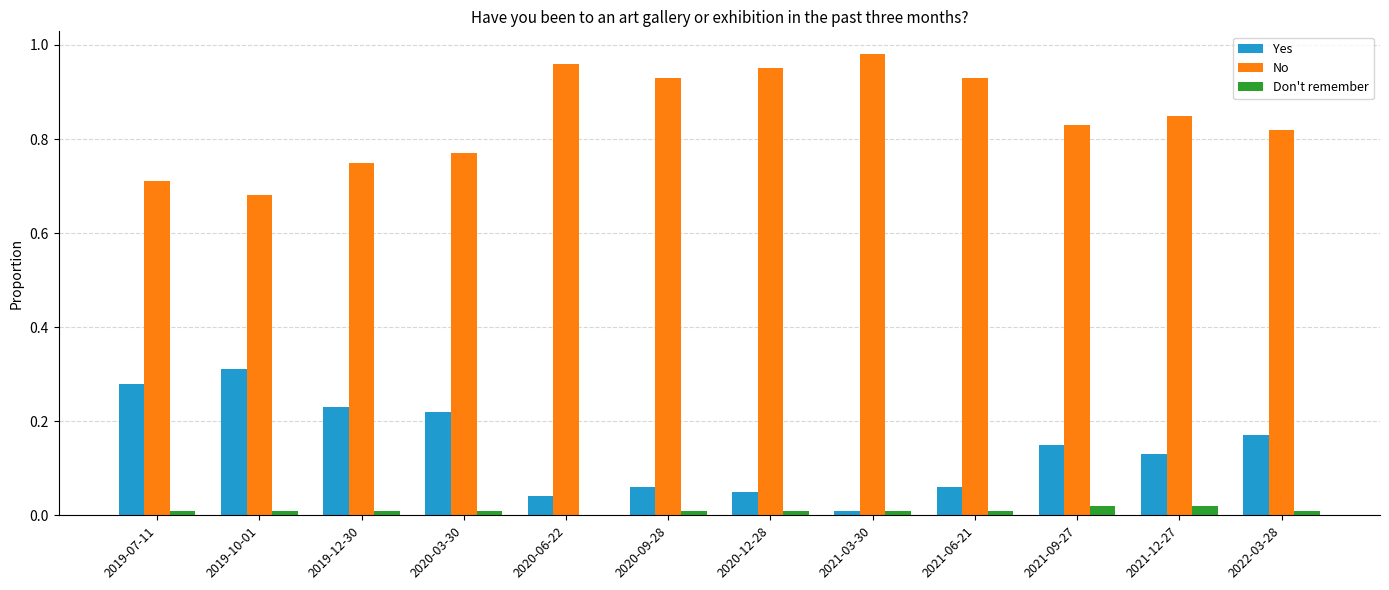

At which label does Yes reach its peak?

2019-10-01